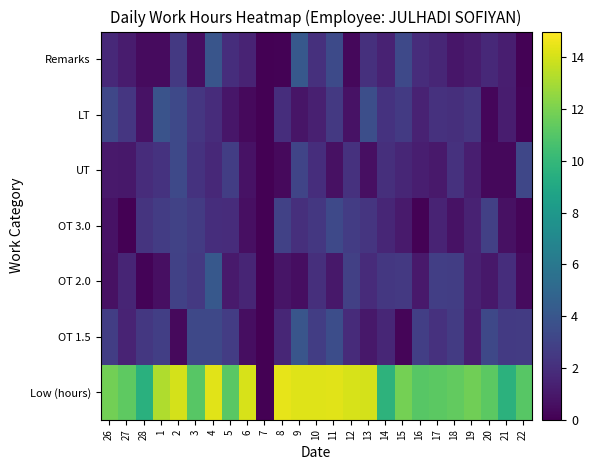

Reading right to left, extract all data points from this chart.

Low (hours): 22=11.1	21=9.6	20=11.2	19=11.8	18=11.4	17=11.2	16=11.1	15=11.9	14=9.7	13=14.1	12=14.1	11=14.3	10=14.2	9=14.3	8=14.5	7=0.0	6=14.1	5=11.2	4=14.3	3=11.1	2=14.1	1=13.2	28=9.5	27=11.3	26=11.8
OT 1.5: 22=2.6	21=2.6	20=3.3	19=1.3	18=2.6	17=2.1	16=2.8	15=0.2	14=1.6	13=1.0	12=1.9	11=3.5	10=2.8	9=4.0	8=1.6	7=0.0	6=0.5	5=2.6	4=3.3	3=3.2	2=0.4	1=2.8	28=2.4	27=1.5	26=2.7
OT 2.0: 22=0.5	21=2.0	20=1.0	19=1.4	18=2.7	17=2.8	16=1.0	15=2.5	14=2.4	13=1.8	12=2.8	11=1.0	10=2.0	9=0.6	8=0.8	7=0.0	6=1.6	5=1.1	4=4.2	3=2.5	2=2.9	1=0.6	28=0.1	27=1.6	26=0.7
OT 3.0: 22=0.2	21=0.7	20=2.9	19=1.4	18=0.7	17=1.5	16=0.1	15=1.1	14=1.6	13=2.3	12=2.7	11=3.3	10=2.4	9=2.0	8=2.9	7=0.0	6=0.6	5=1.9	4=2.0	3=2.6	2=3.0	1=2.6	28=2.2	27=0.0	26=0.7
UT: 22=3.2	21=0.3	20=0.3	19=1.3	18=2.2	17=1.0	16=1.3	15=1.6	14=2.0	13=0.6	12=2.1	11=0.7	10=2.0	9=3.1	8=0.4	7=0.0	6=0.7	5=2.7	4=1.7	3=2.2	2=3.3	1=2.2	28=1.9	27=1.0	26=1.0
LT: 22=0.1	21=1.2	20=0.3	19=2.3	18=2.0	17=2.1	16=1.4	15=2.6	14=2.2	13=3.6	12=0.7	11=2.5	10=1.3	9=0.9	8=2.0	7=0.0	6=0.4	5=0.9	4=1.9	3=2.4	2=3.3	1=3.8	28=0.8	27=2.4	26=3.2
Remarks: 22=0.1	21=1.3	20=1.8	19=1.2	18=0.9	17=1.6	16=1.9	15=3.3	14=1.4	13=2.1	12=0.3	11=3.4	10=2.1	9=4.1	8=0.1	7=0.0	6=1.5	5=2.0	4=4.0	3=0.6	2=2.5	1=0.4	28=0.4	27=1.1	26=1.8